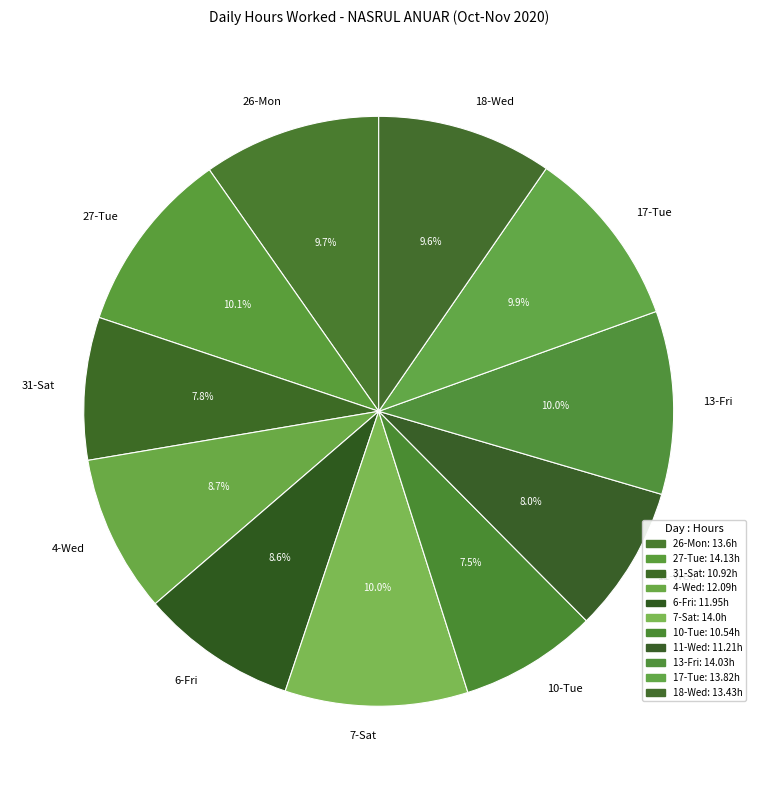

What portion of the pie excludes 7-Sat?

90.0%